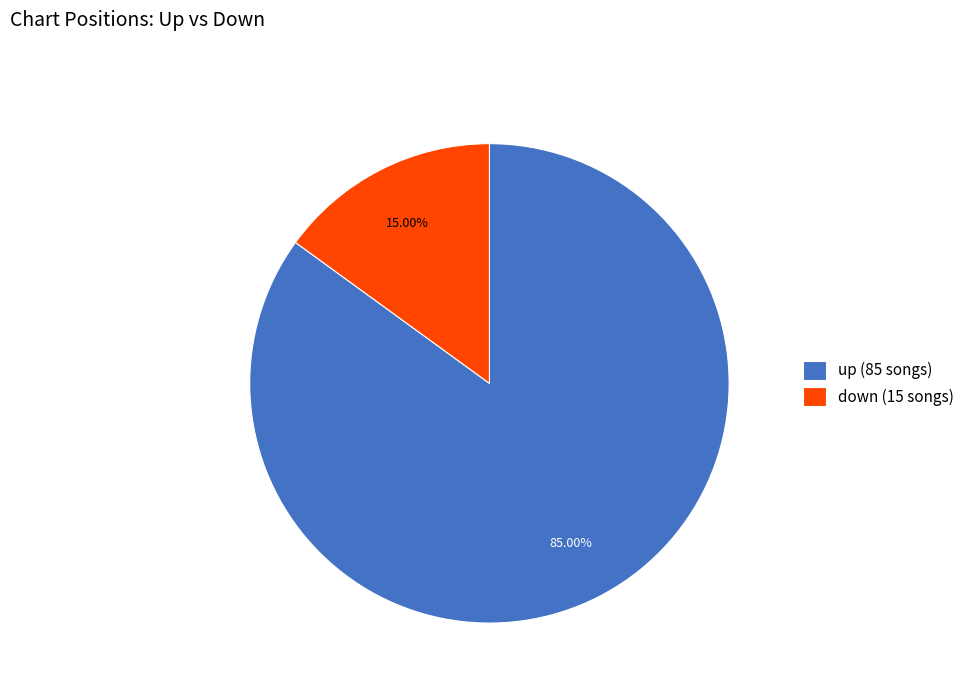

The down slice represents 15% of the pie. True or false?

True